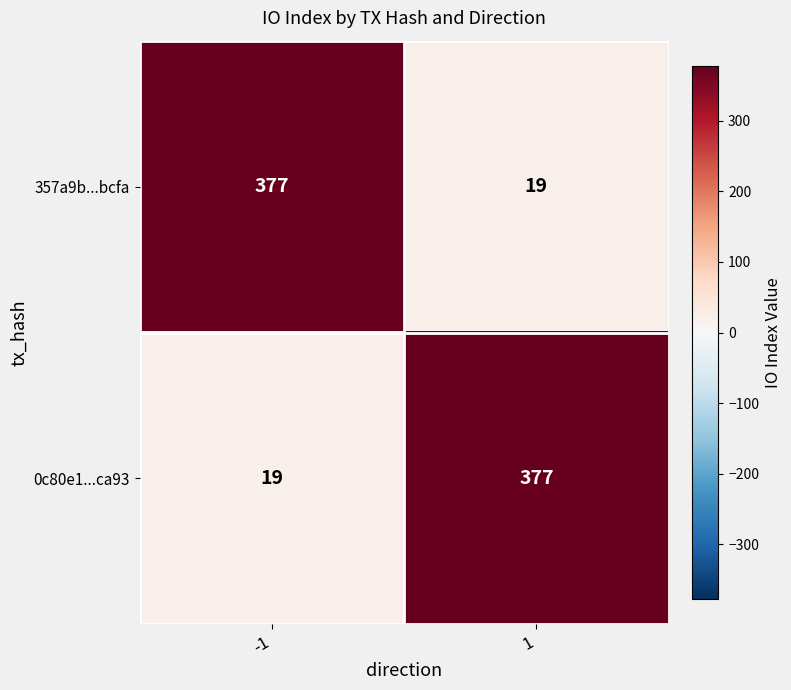

Reading right to left, list all the values displayed in this chart.

357a9b...bcfa: 19	377
0c80e1...ca93: 377	19